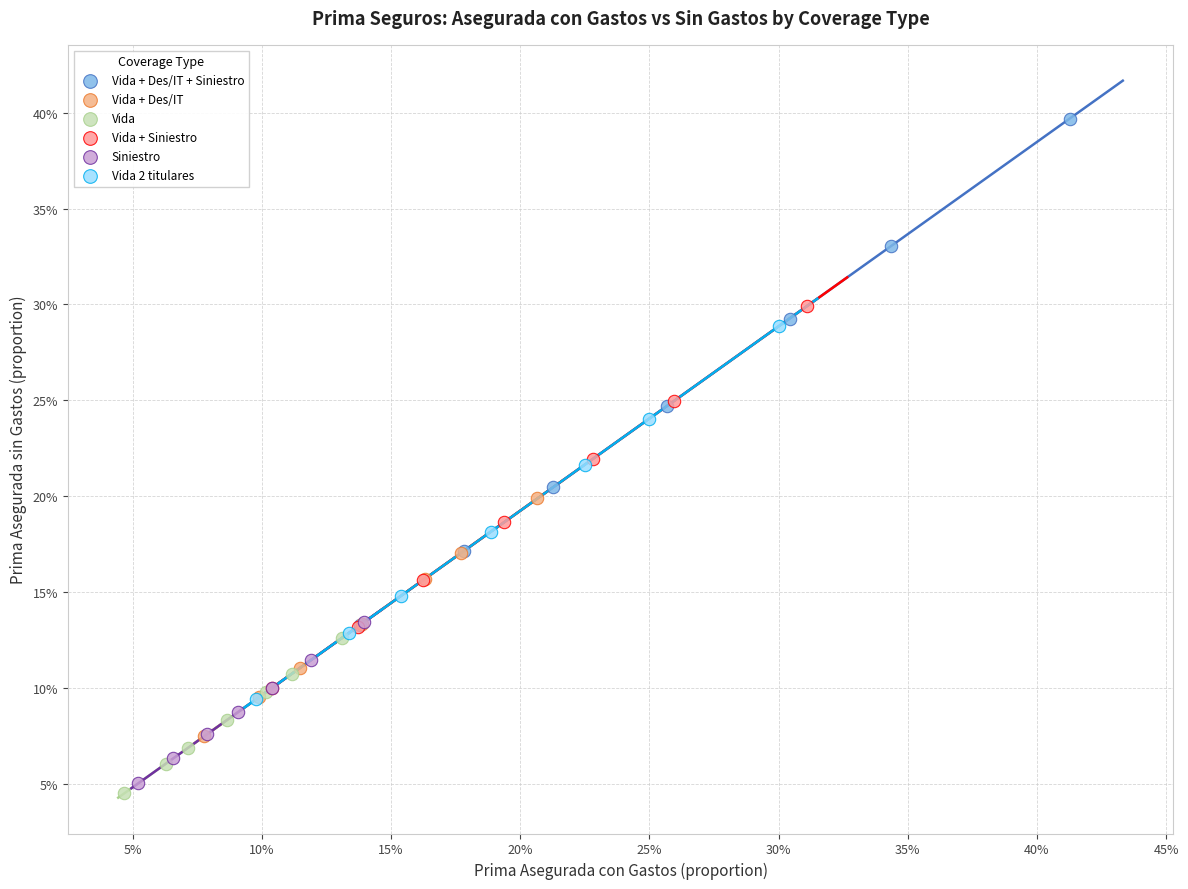

Which series reaches the maximum Y coordinate?

Vida + Des/IT + Siniestro